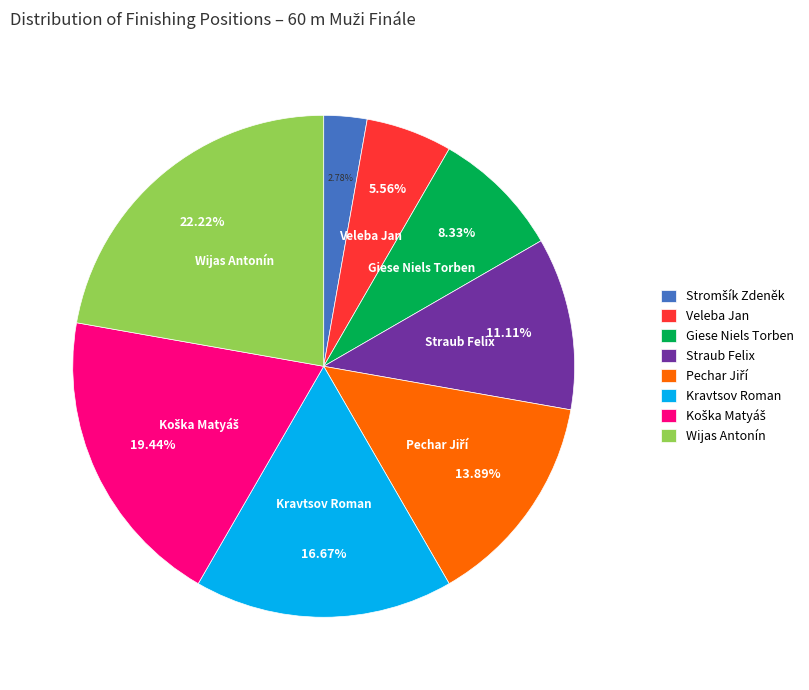

Is the sum of Wijas Antonín and Veleba Jan greater than half?

No